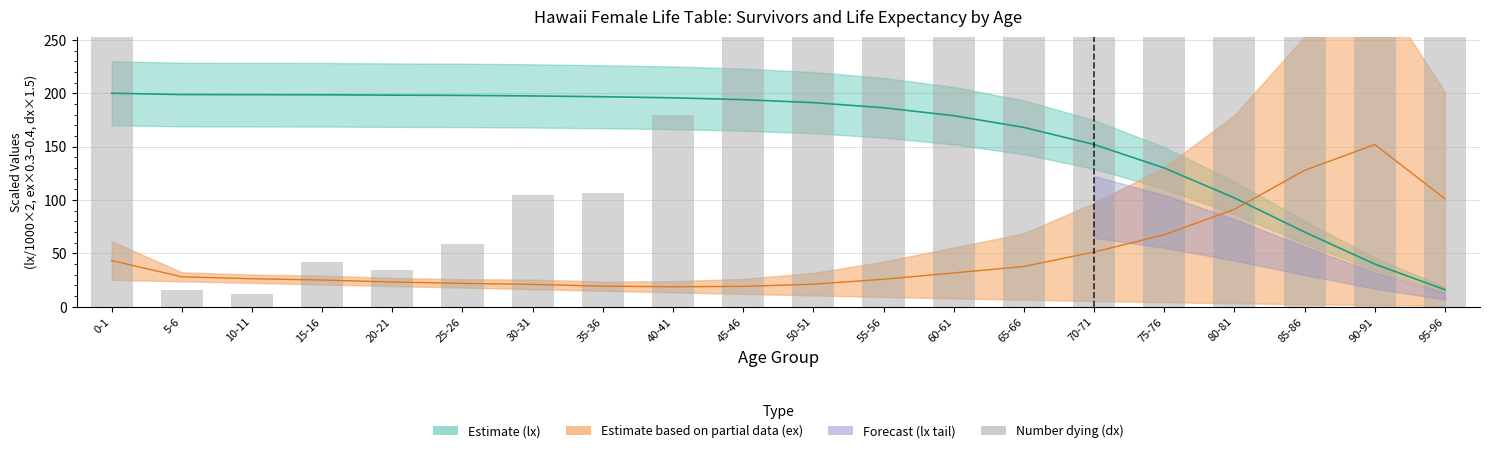

How many values exceed 834?

10